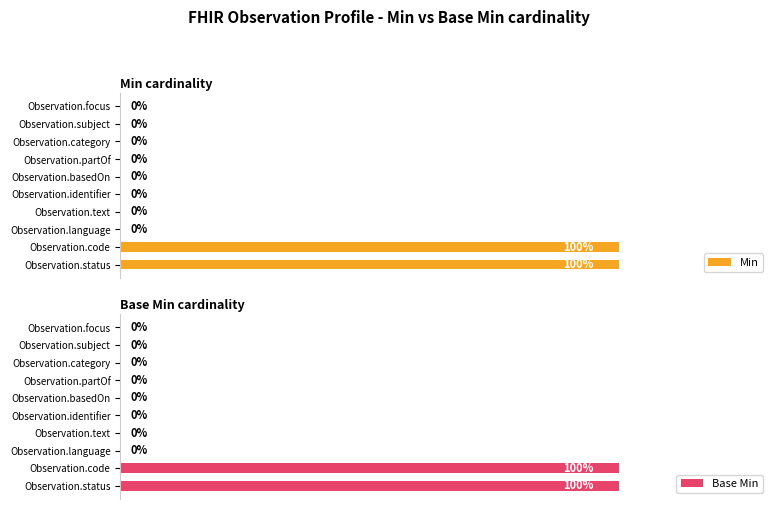

How many distinct data groups are displayed?

2